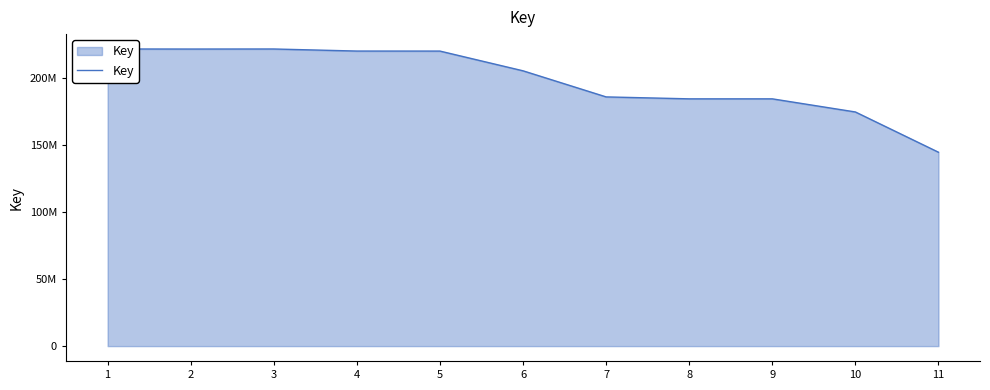

What is the difference between the second highest and minimum values?

76956056